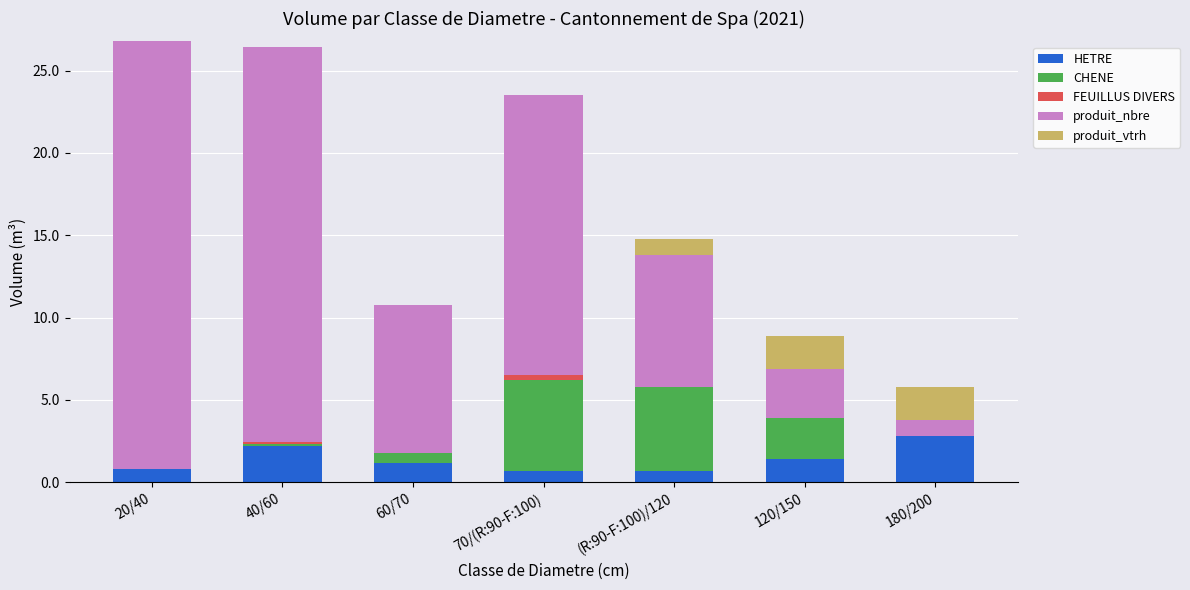

What is the total value across all series at 120/150?

8.9